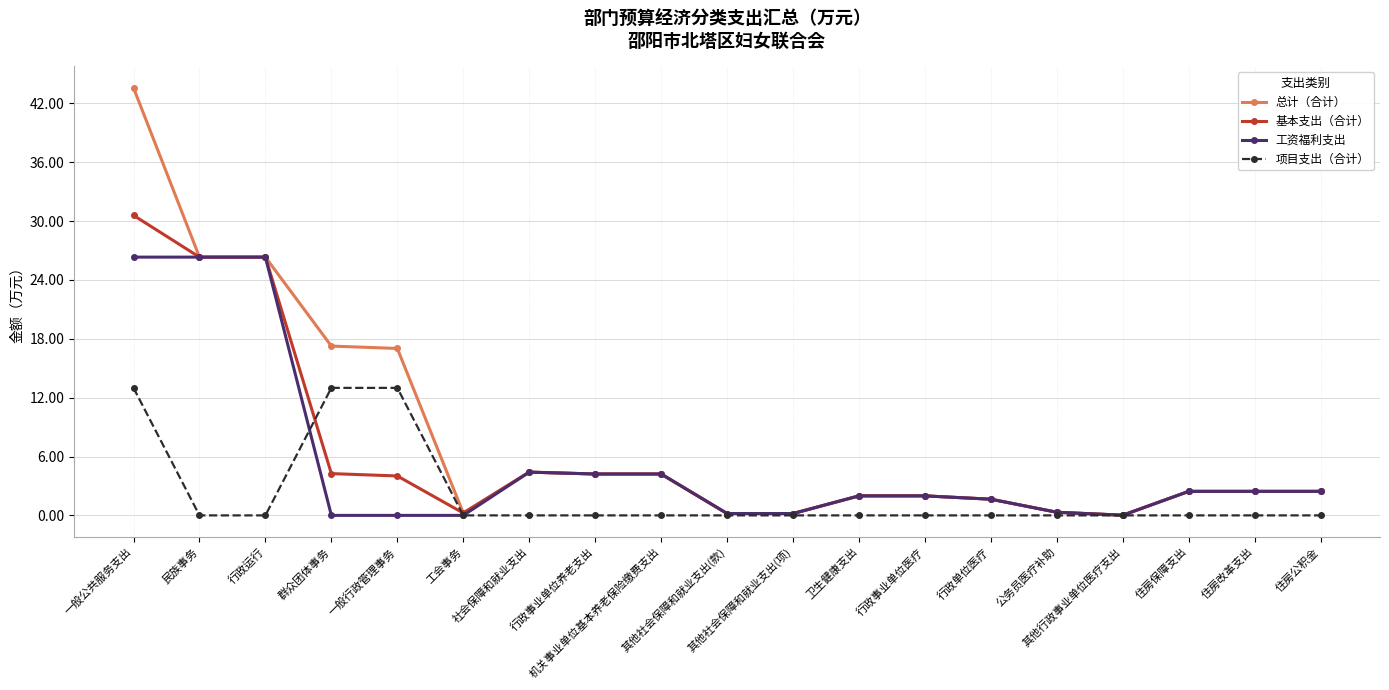

What is the spread (max minus min) of values at 一般公共服务支出?

30.6